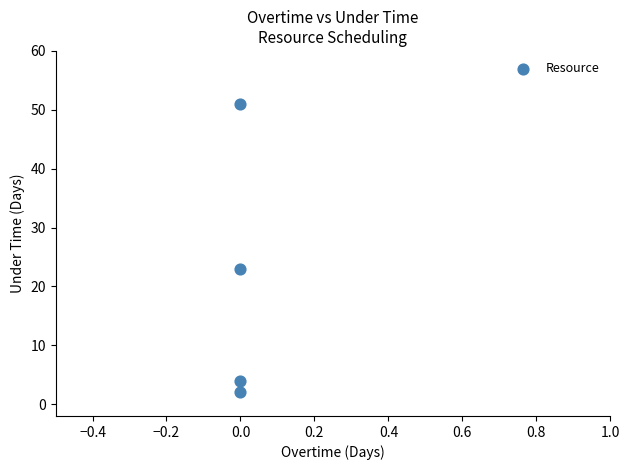

What is the average Y value?

20